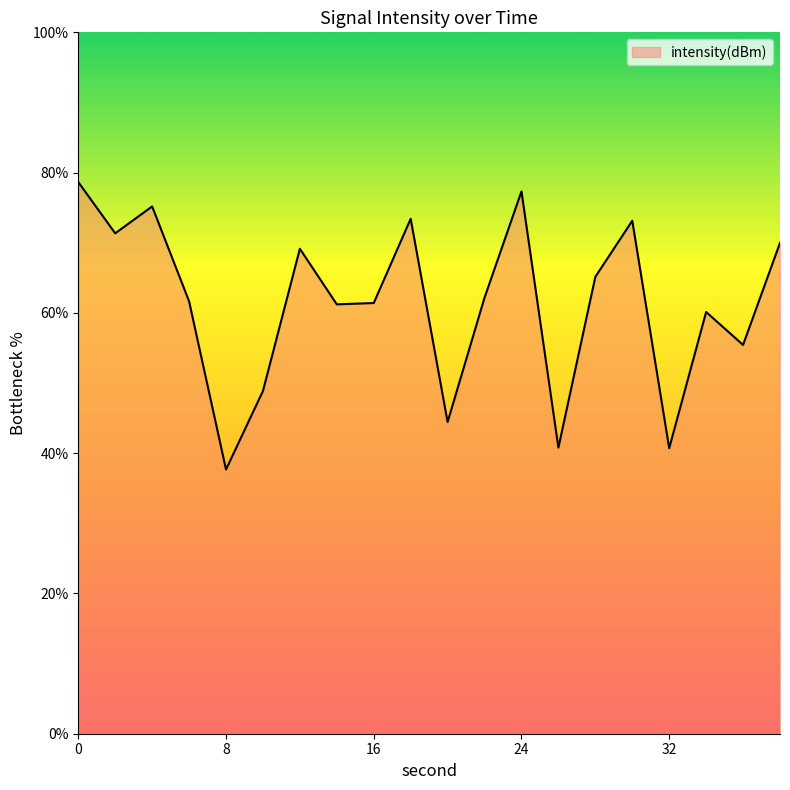

What is the minimum value shown in the chart?

37.7